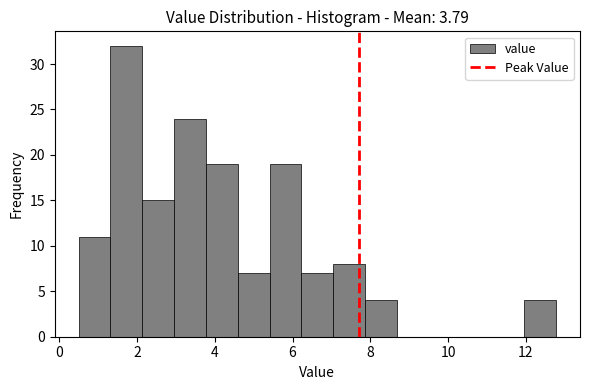

Over which range of the x-axis is the bar tallest?

1.4 to 2.2